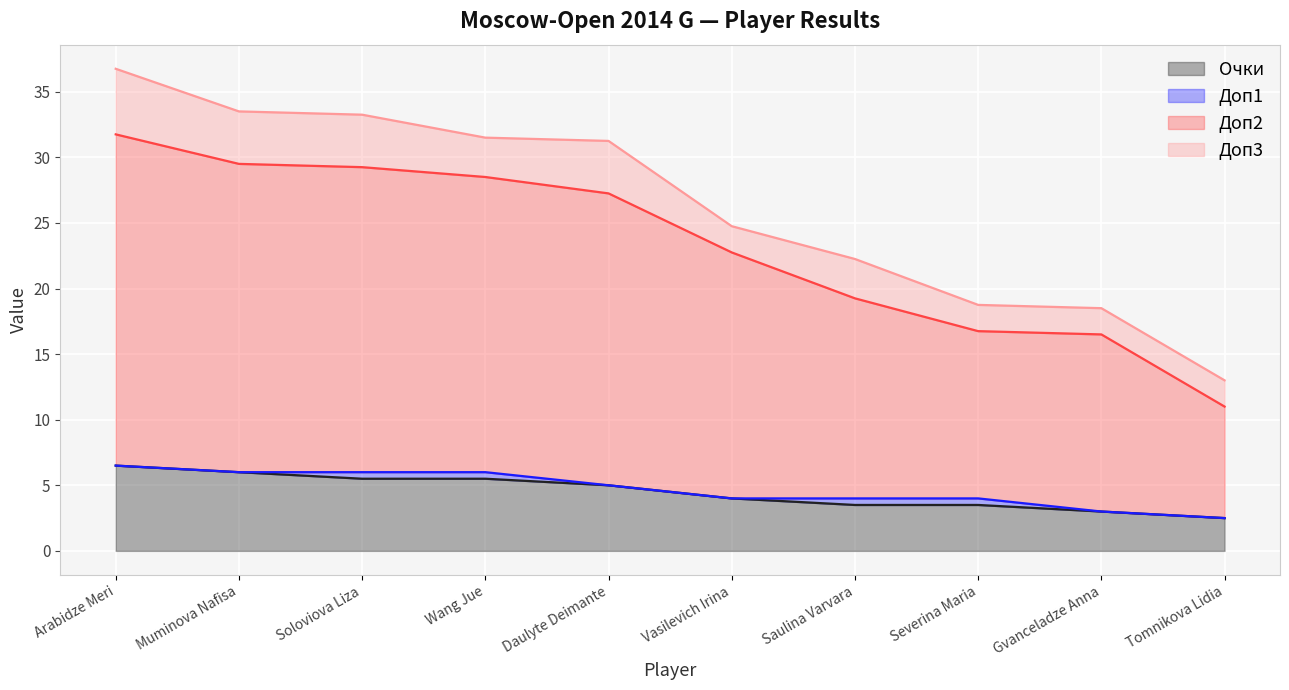

What position from the right is Arabidze Meri?

10